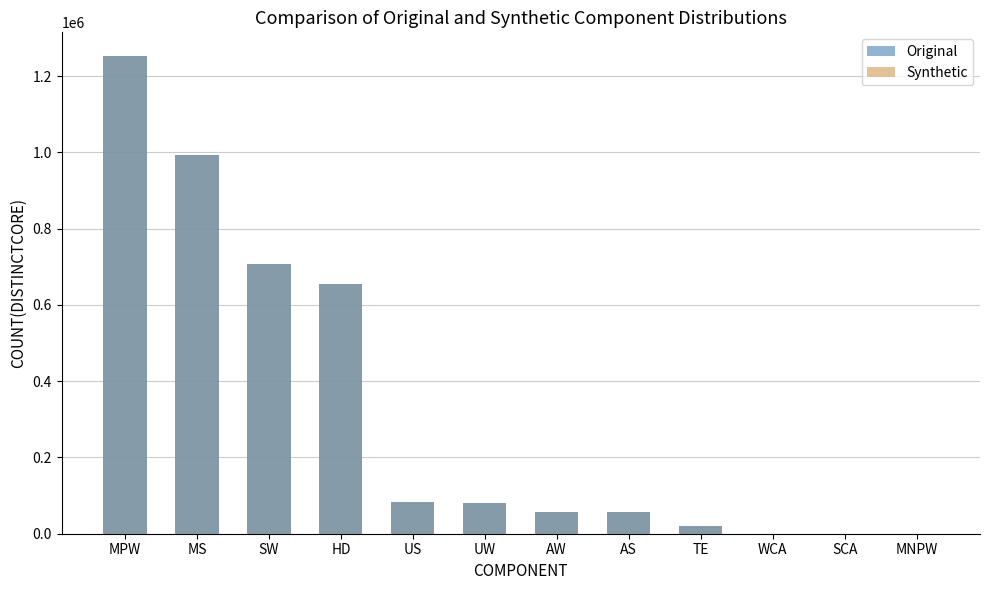

At how many categories does at least one series exceed 355259?

4